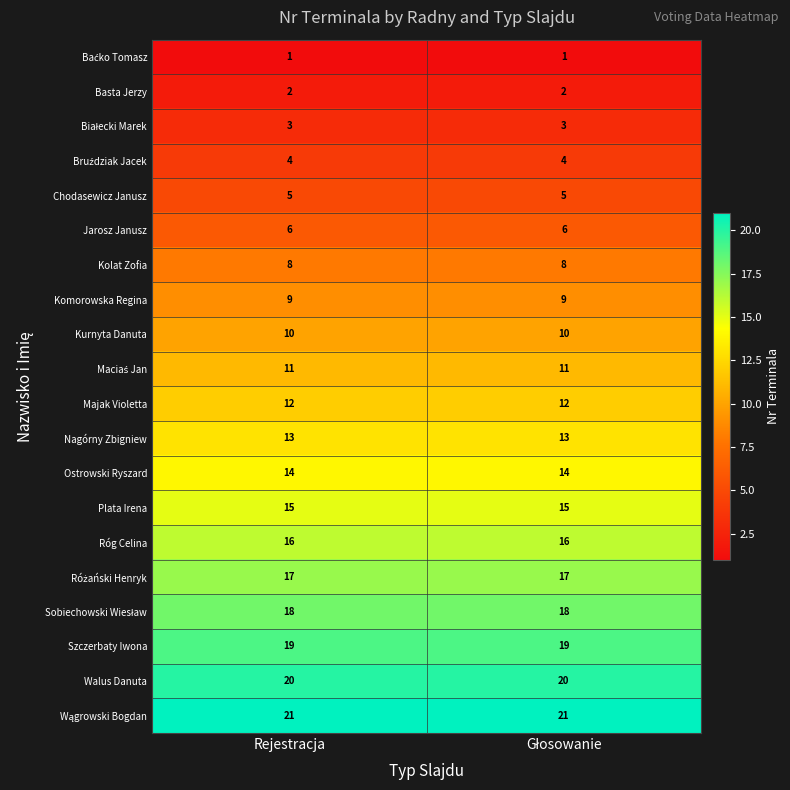

What is the lowest value of the Ostrowski Ryszard series?

14